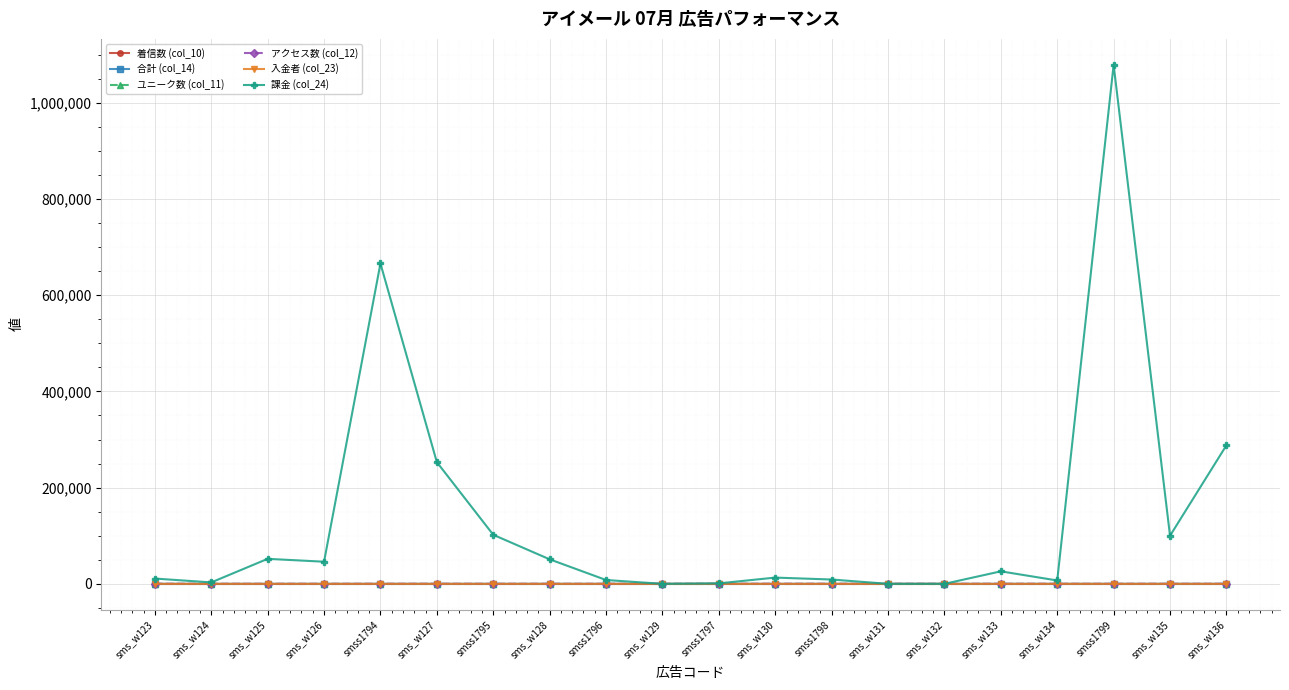

Is this an area chart (filled region under the line)?

No